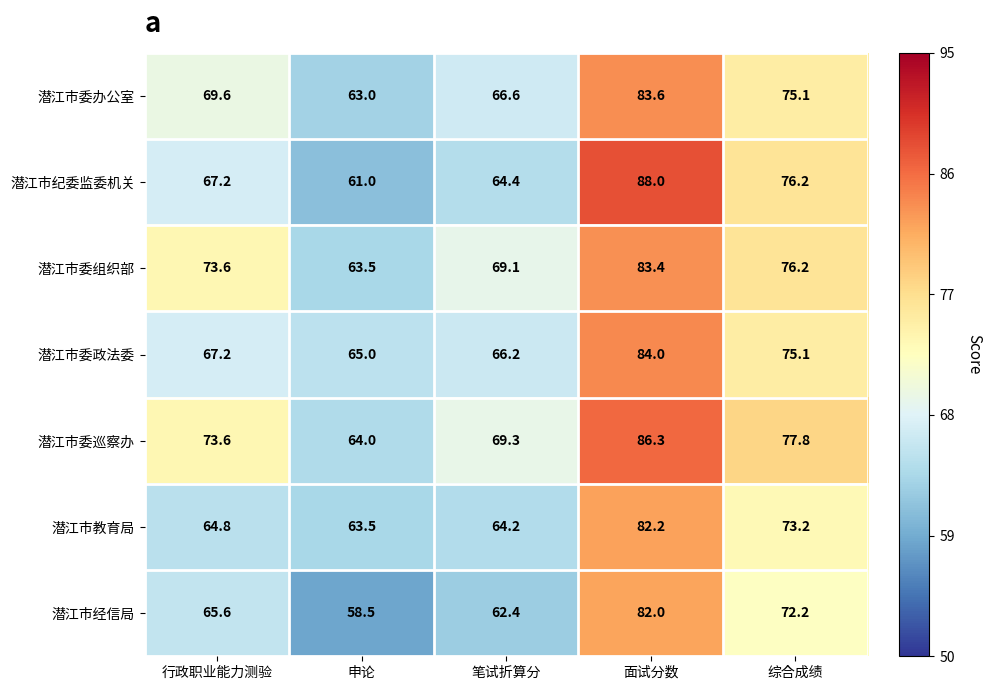

What is the average value of the 潜江市委组织部 series?

73.2